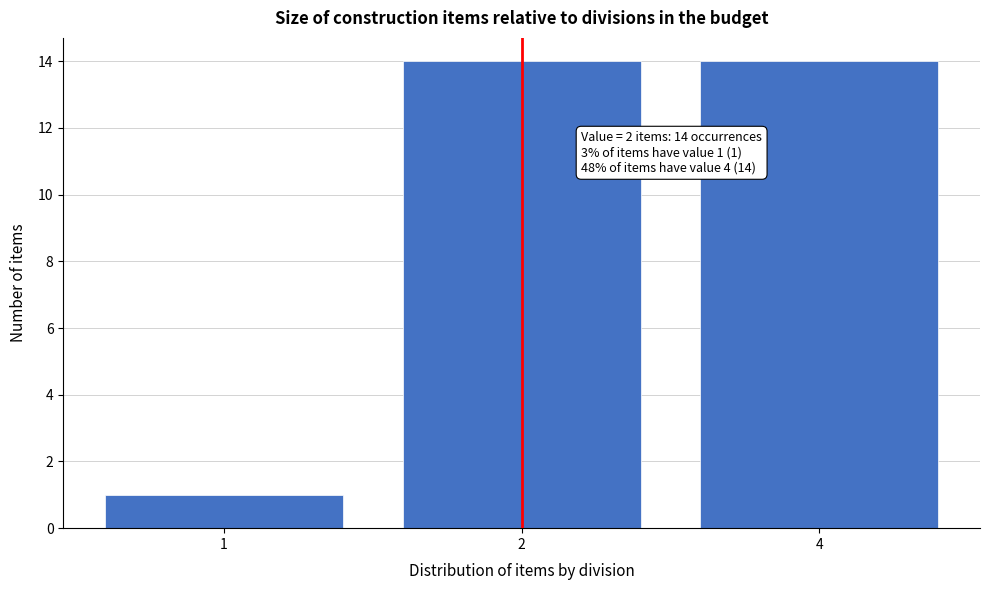

Reading left to right, extract all data points from this chart.

1	14	14